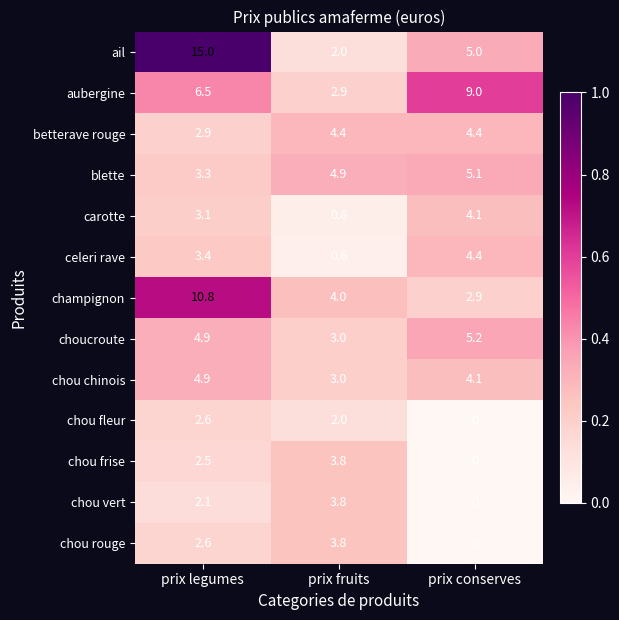

The value of carotte at prix conserves is 4.1. True or false?

True